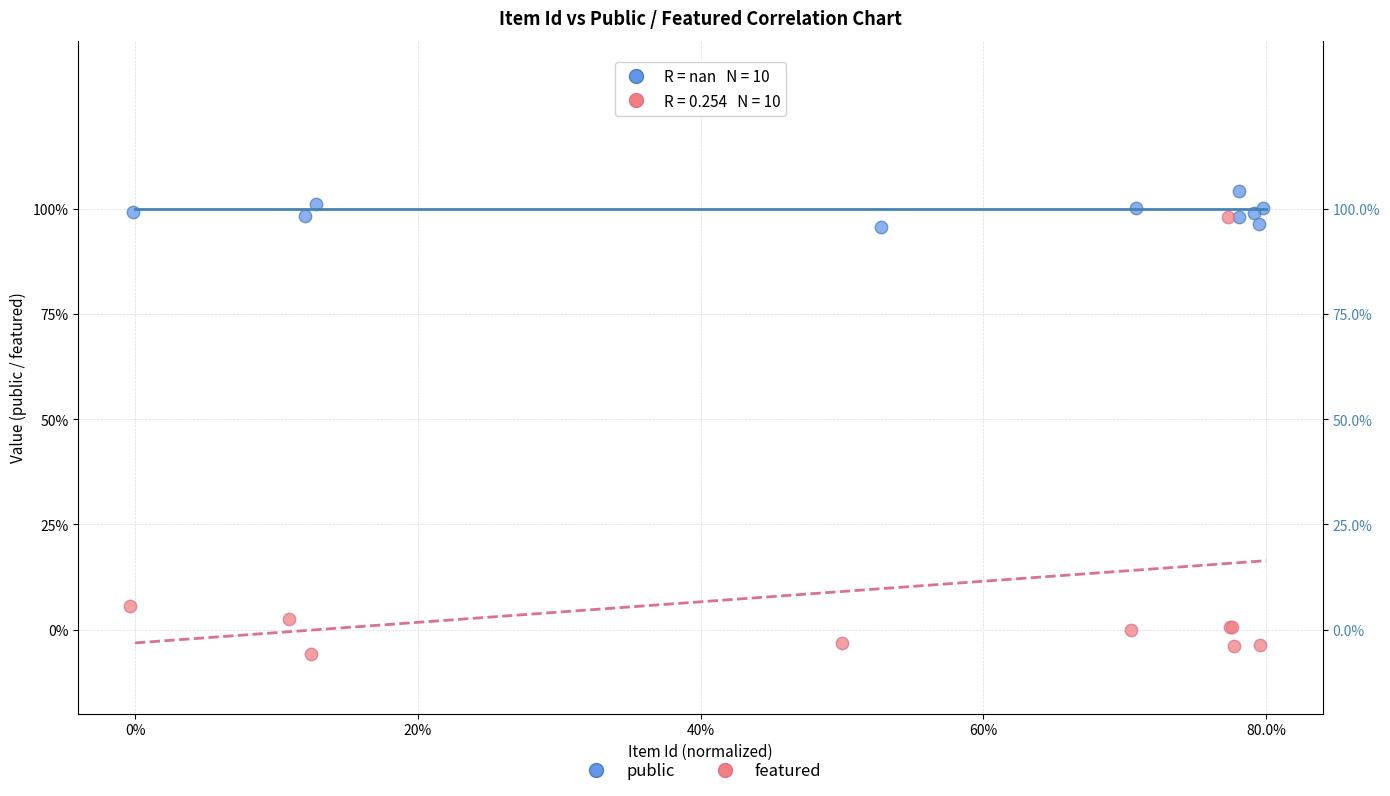

Which series has the largest Y range (max minus min)?

featured